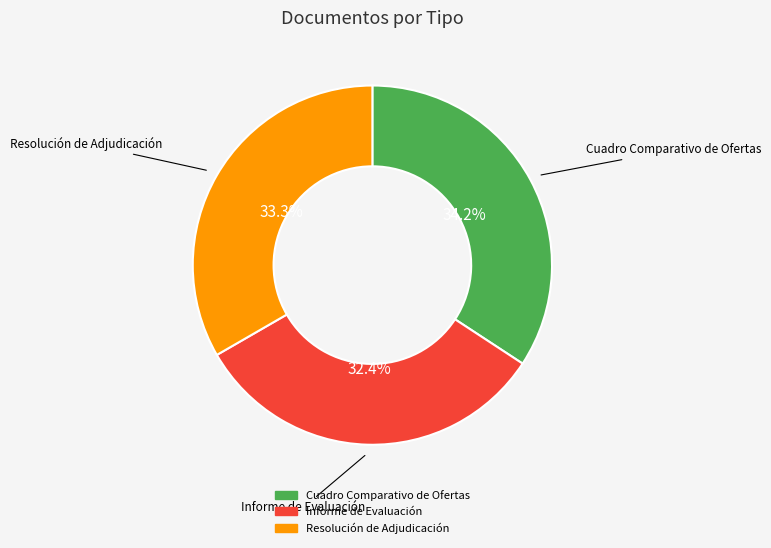

Does Cuadro Comparativo de Ofertas account for over 50% of the chart?

No